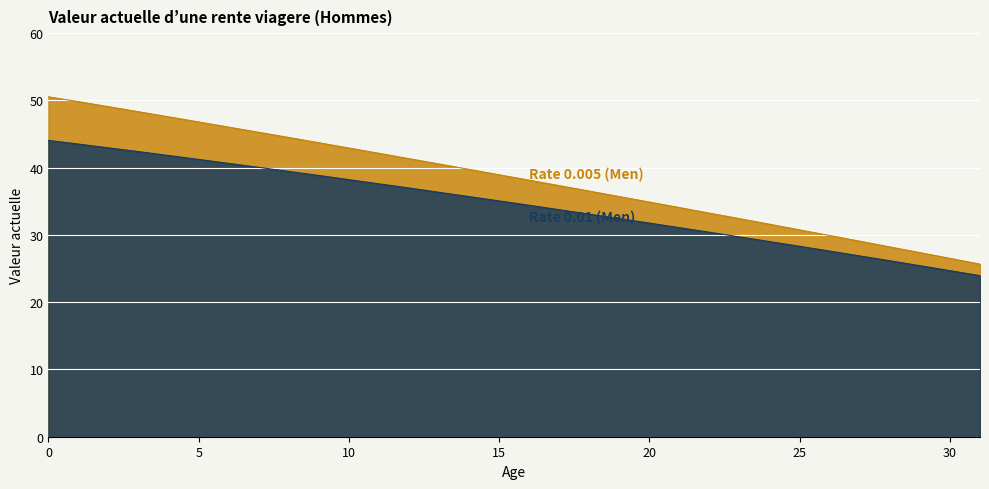

Read the Rate 0.005 (Men) value at 14.

39.8